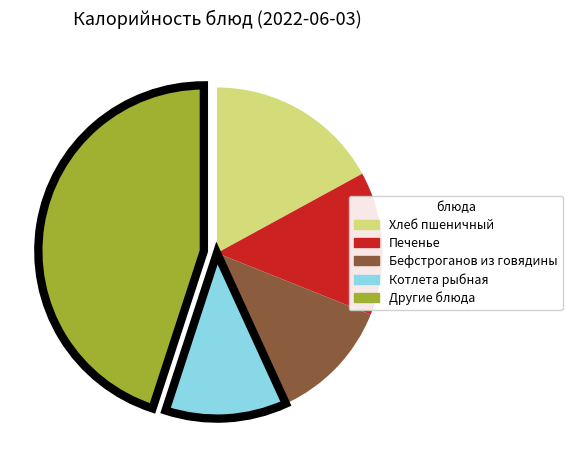

Is there a majority slice in this chart?

No